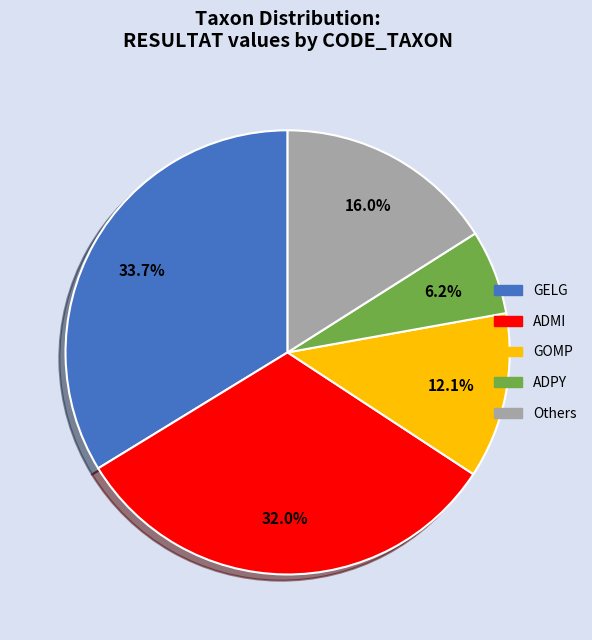

Is there any slice that represents more than half of the pie?

No